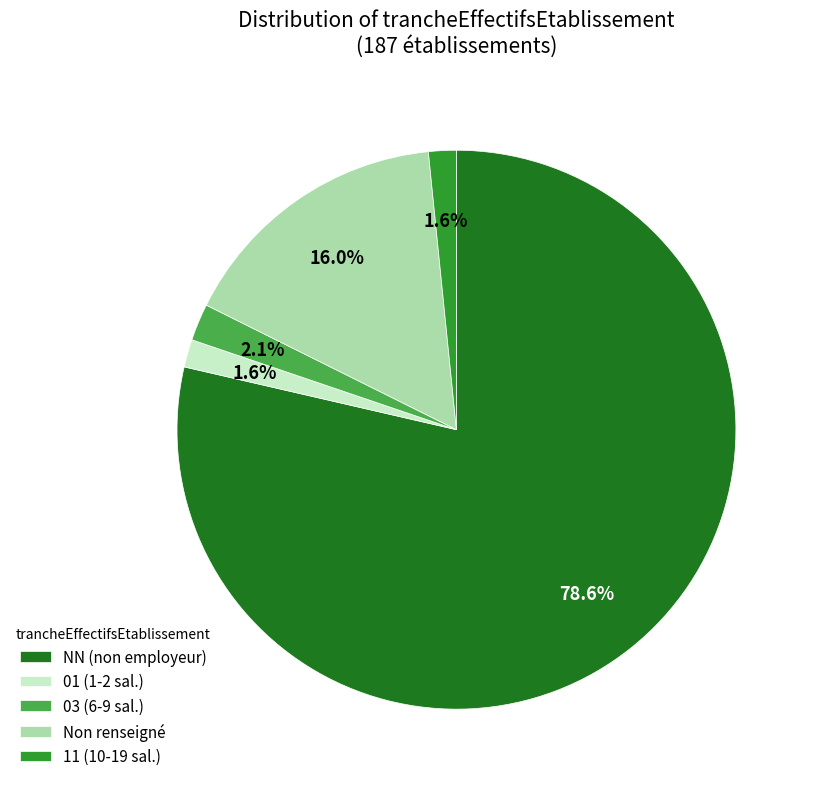

Which has a higher value, NN (non employeur) or 01 (1-2 sal.)?

NN (non employeur)